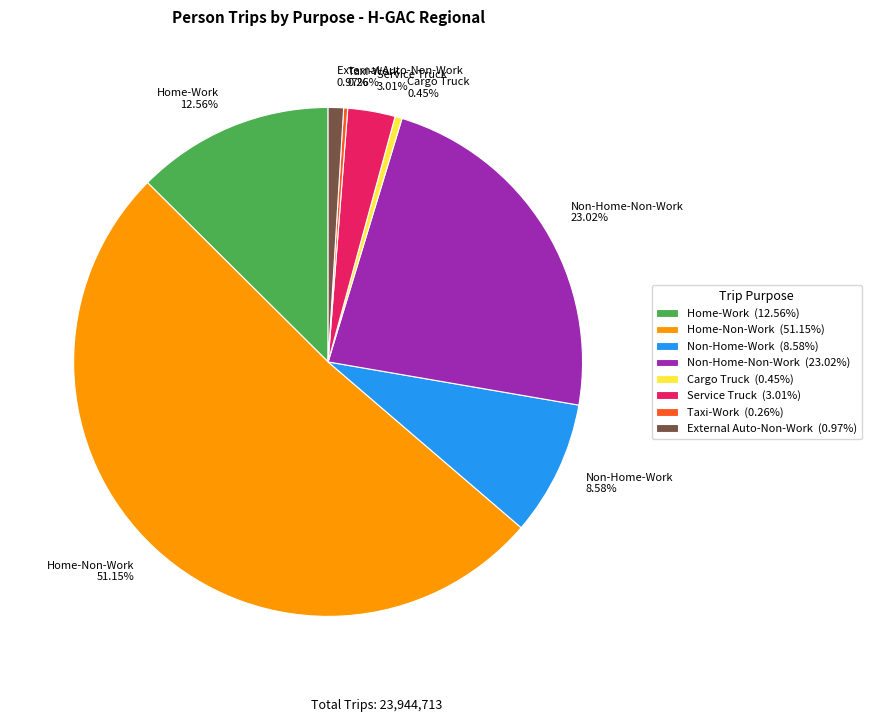

Is there a majority slice in this chart?

Yes